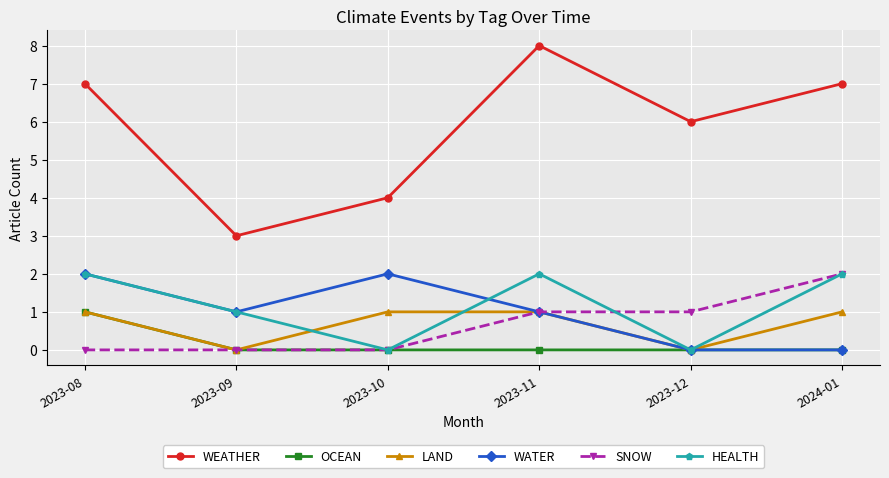

True or false: WEATHER and WATER intersect in this chart.

False